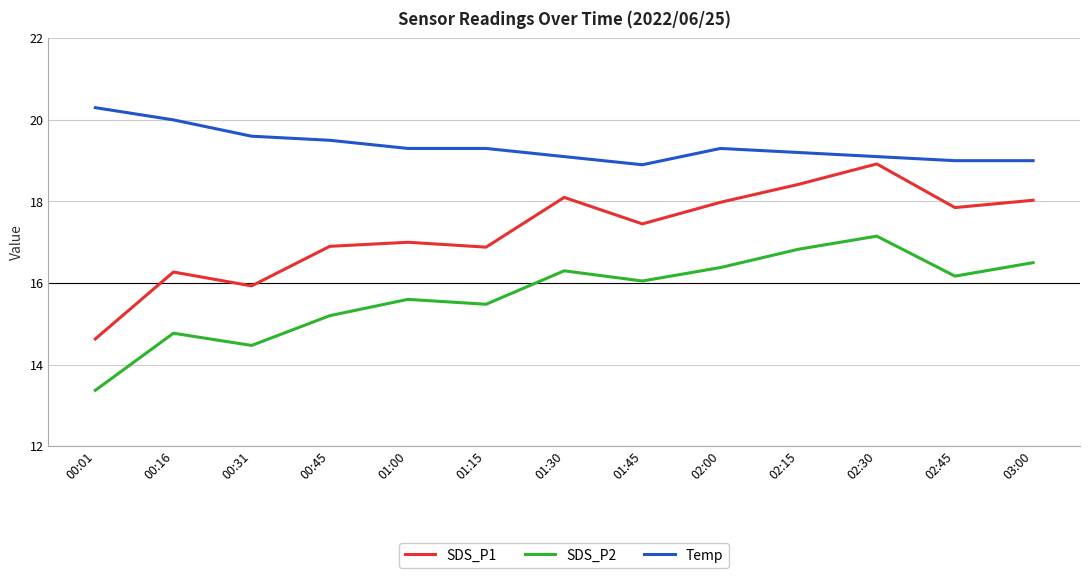

How many values in the SDS_P2 series are below 16?

6